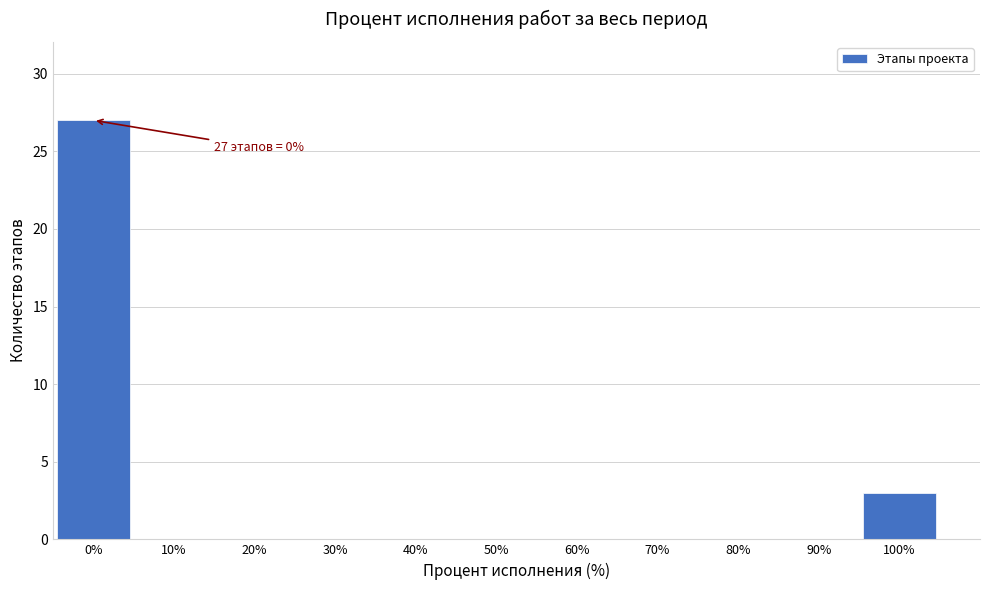

Reading left to right, transcribe all the data shown in this chart.

0%=27	10%=0	20%=0	30%=0	40%=0	50%=0	60%=0	70%=0	80%=0	90%=0	100%=3